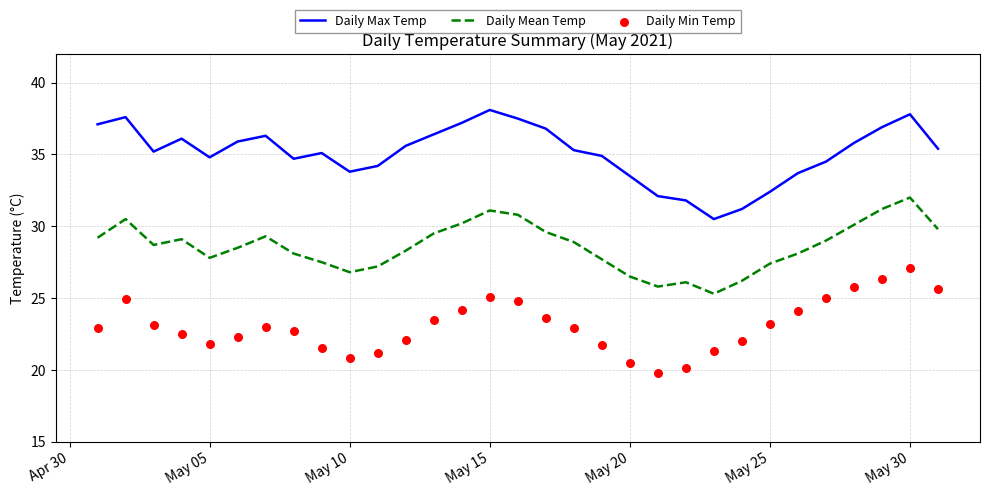

Which series reaches the maximum Y coordinate?

Daily Max Temp